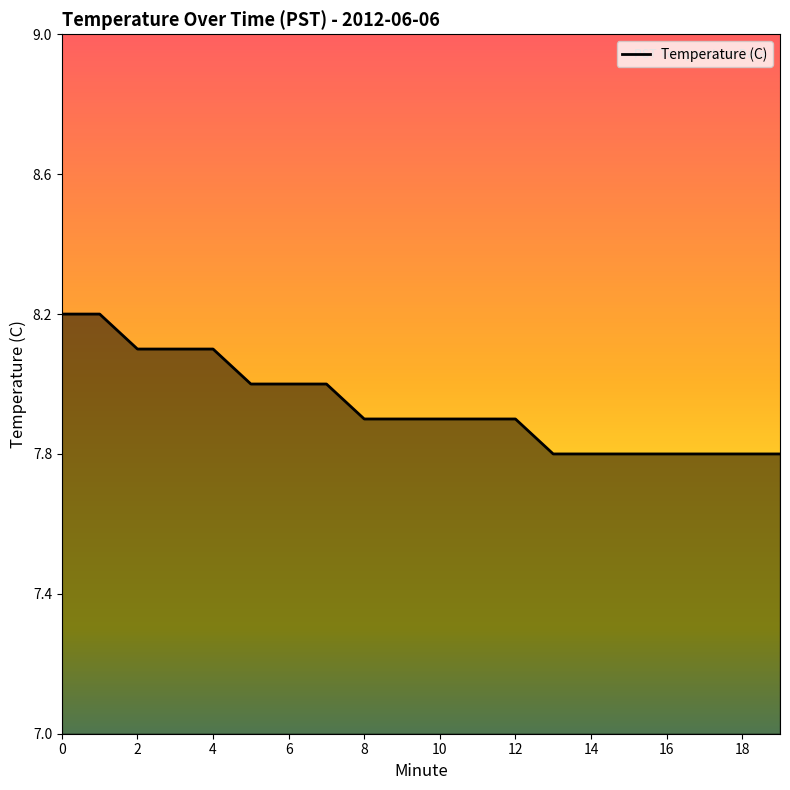

What is the difference between the maximum and minimum values?

0.4